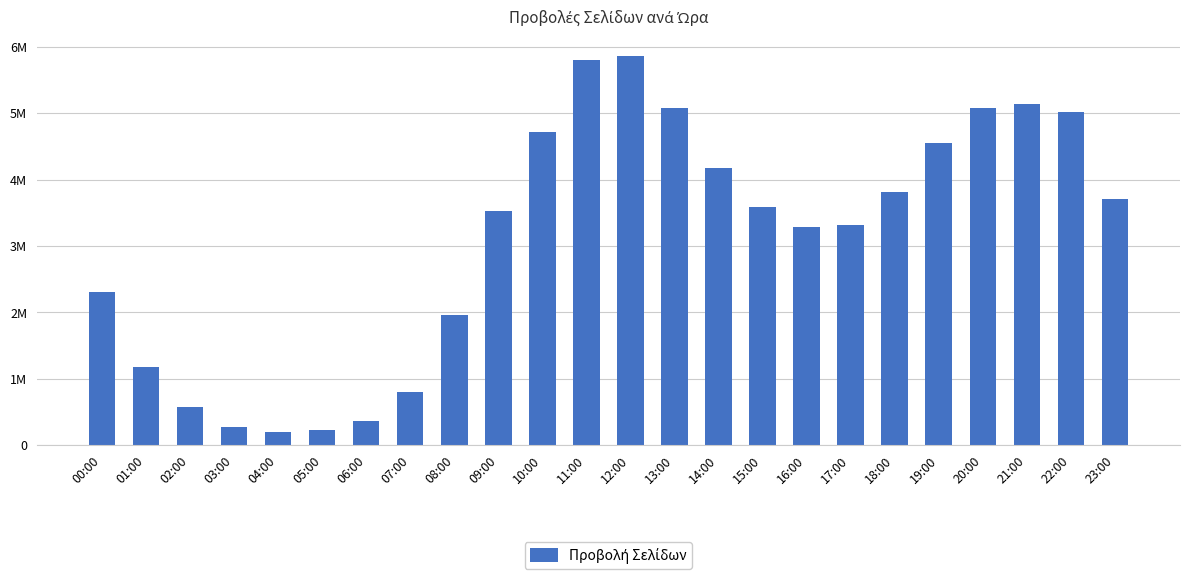

Reading left to right, list all the values displayed in this chart.

00:00=2308483	01:00=1176330	02:00=573857	03:00=274560	04:00=195048	05:00=234597	06:00=356762	07:00=797915	08:00=1961979	09:00=3529772	10:00=4713425	11:00=5804375	12:00=5859211	13:00=5075470	14:00=4180220	15:00=3584539	16:00=3289587	17:00=3311480	18:00=3811342	19:00=4547535	20:00=5080248	21:00=5143584	22:00=5014901	23:00=3699965